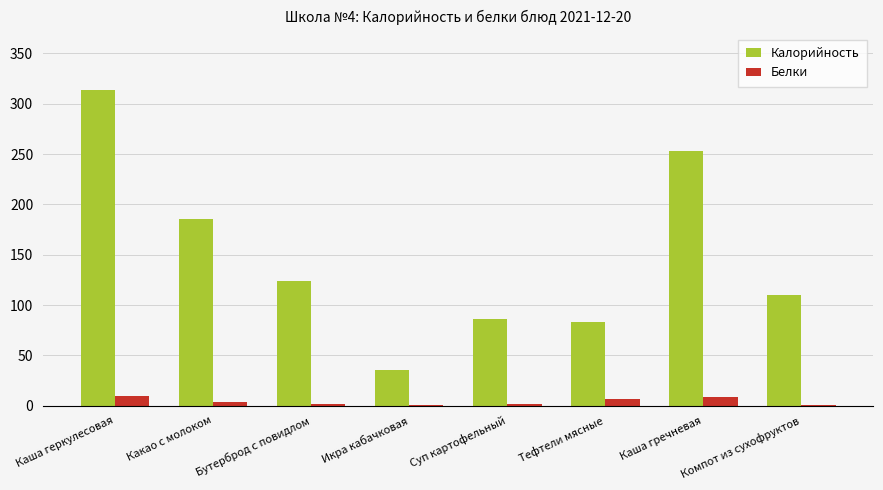

The value of Калорийность at Компот из сухофруктов is 110.0. True or false?

True